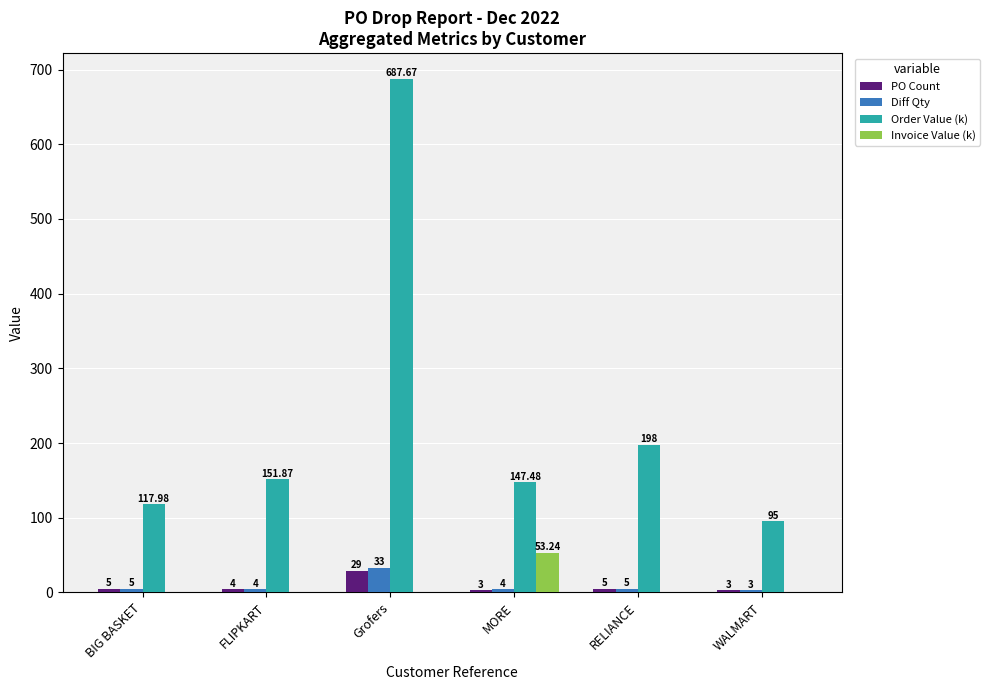

What are all the series names shown in the legend?

PO Count, Diff Qty, Order Value (k), Invoice Value (k)